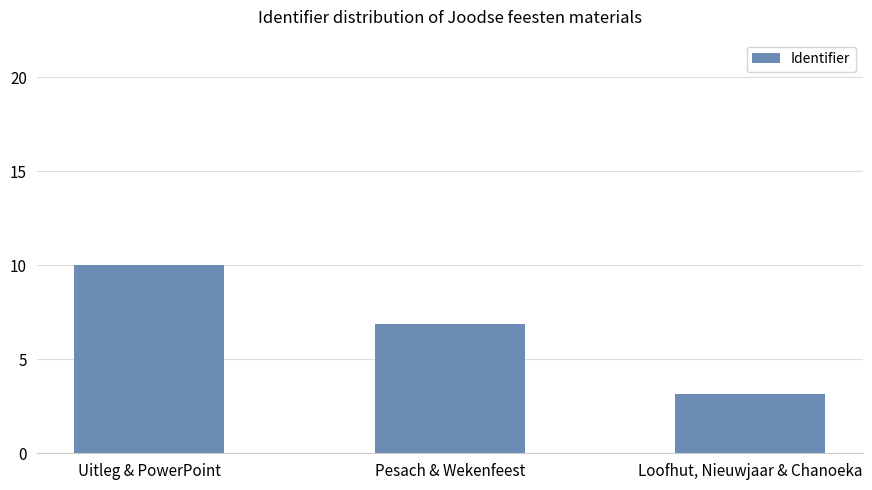

What is the ratio of the value at Pesach & Wekenfeest to the value at Uitleg & PowerPoint?

0.7